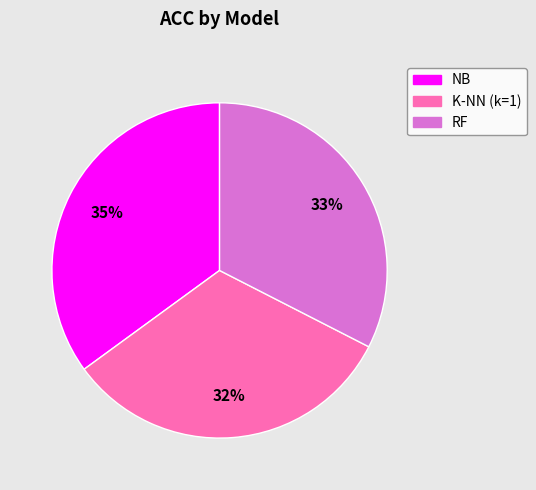

Count the number of slices in the pie.

3